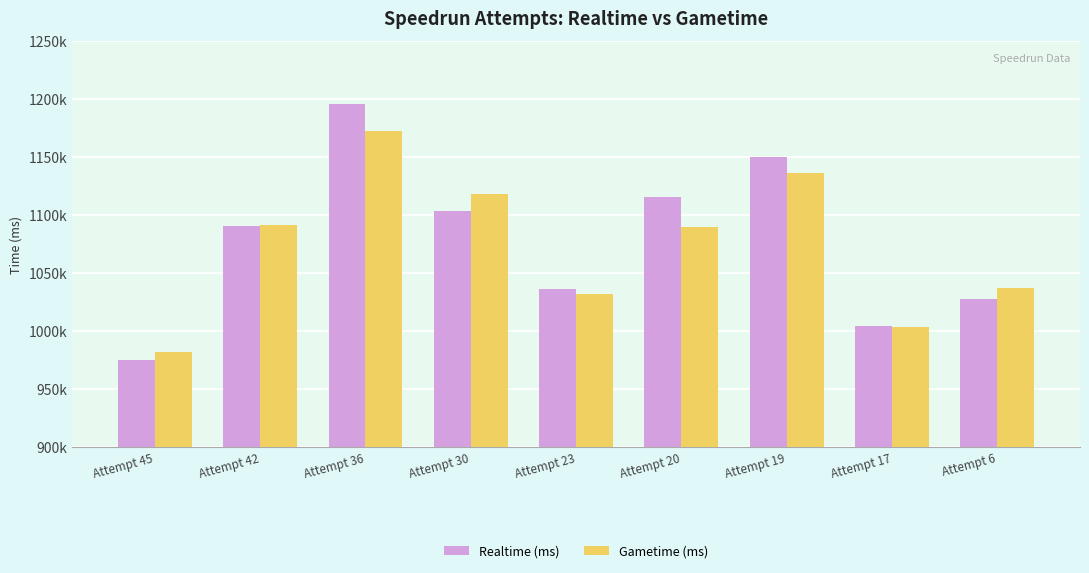

What are all the series names shown in the legend?

Realtime (ms), Gametime (ms)